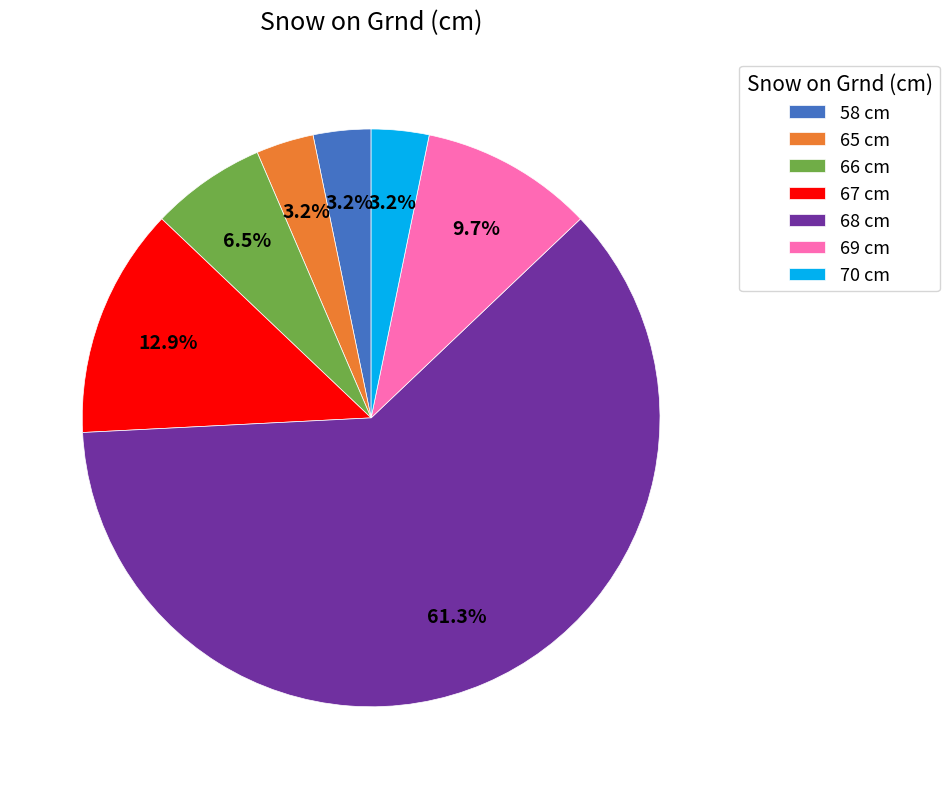

Which slice represents more than half of the pie?

68 cm